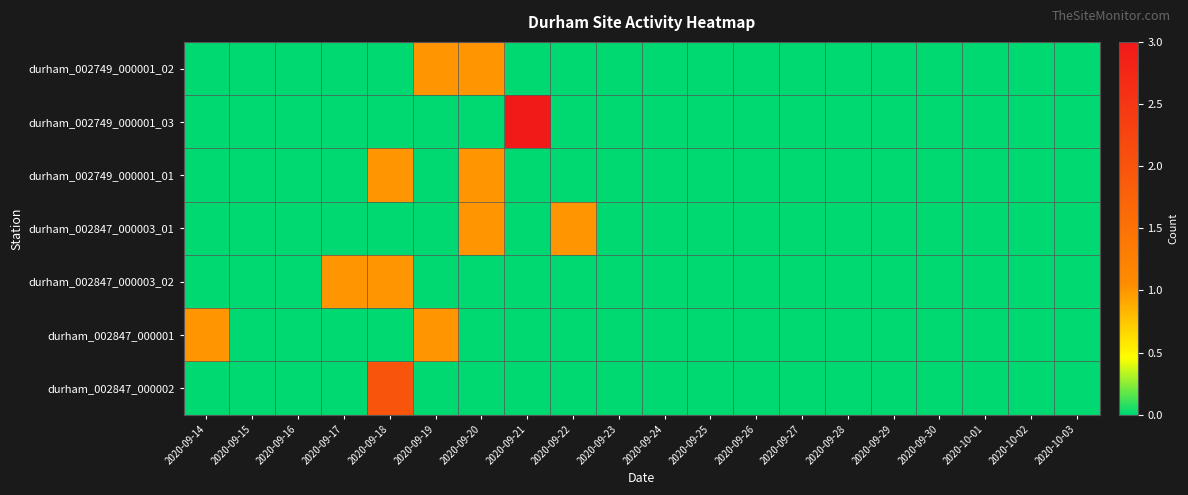

Rank the series by their maximum value, from lowest to highest.

durham_002749_000001_02, durham_002749_000001_01, durham_002847_000003_01, durham_002847_000003_02, durham_002847_000001, durham_002847_000002, durham_002749_000001_03